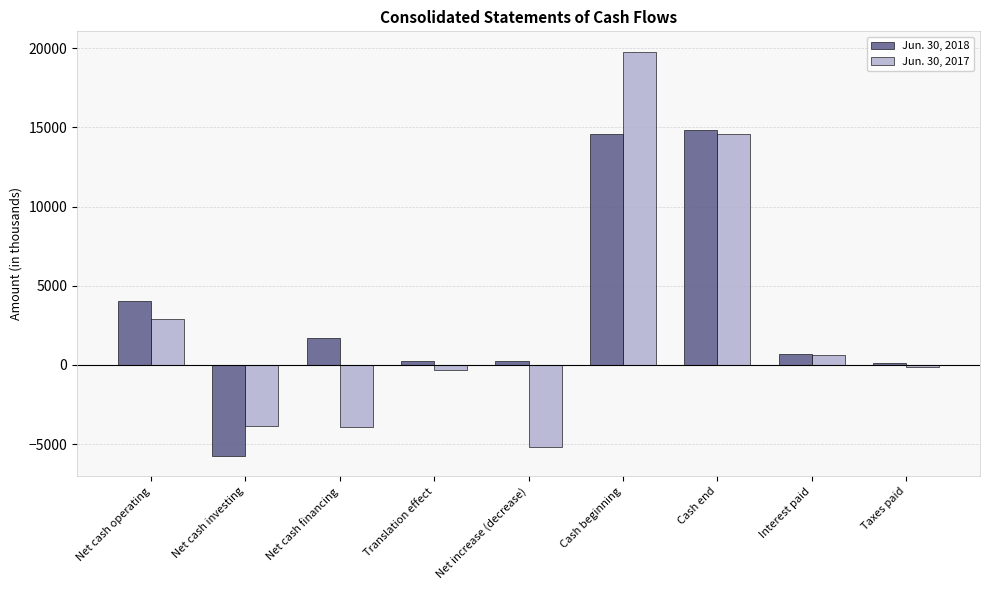

Between Cash beginning and Taxes paid, which series saw the biggest shift?

Jun. 30, 2017